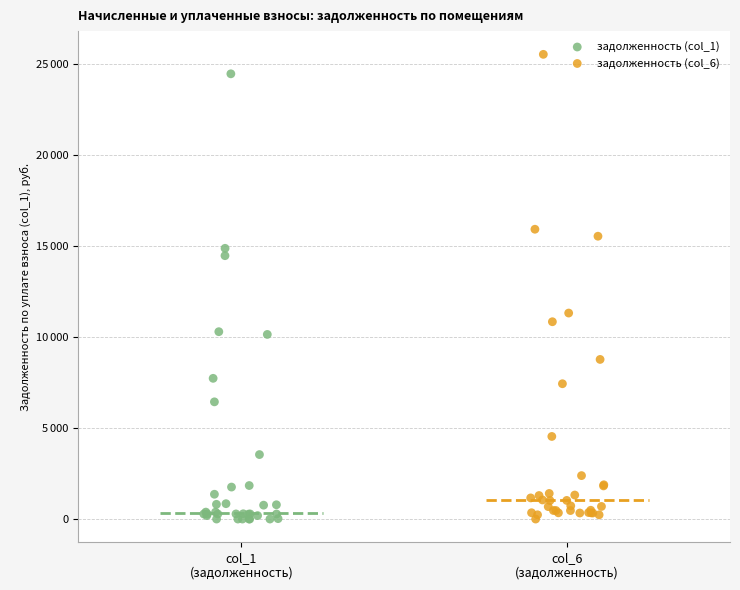

Which series contains the highest Y value?

задолженность (col_6)